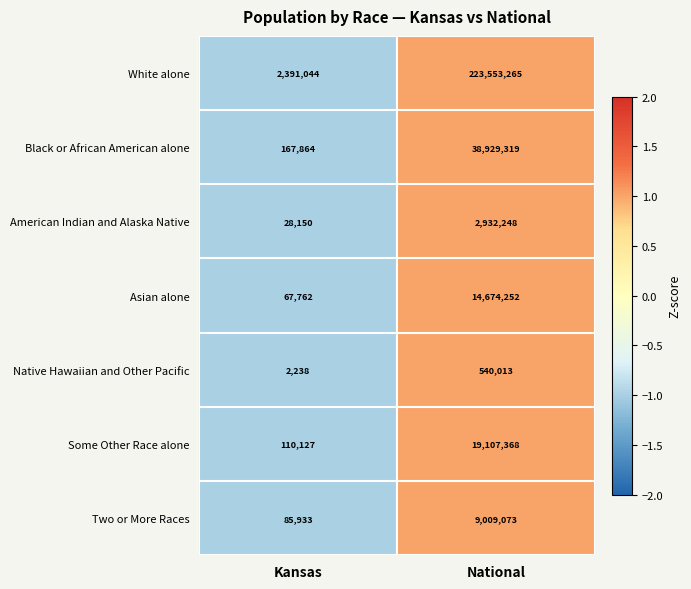

Is the value of White alone at Kansas greater than the value of Black or African American alone at Kansas?

Yes